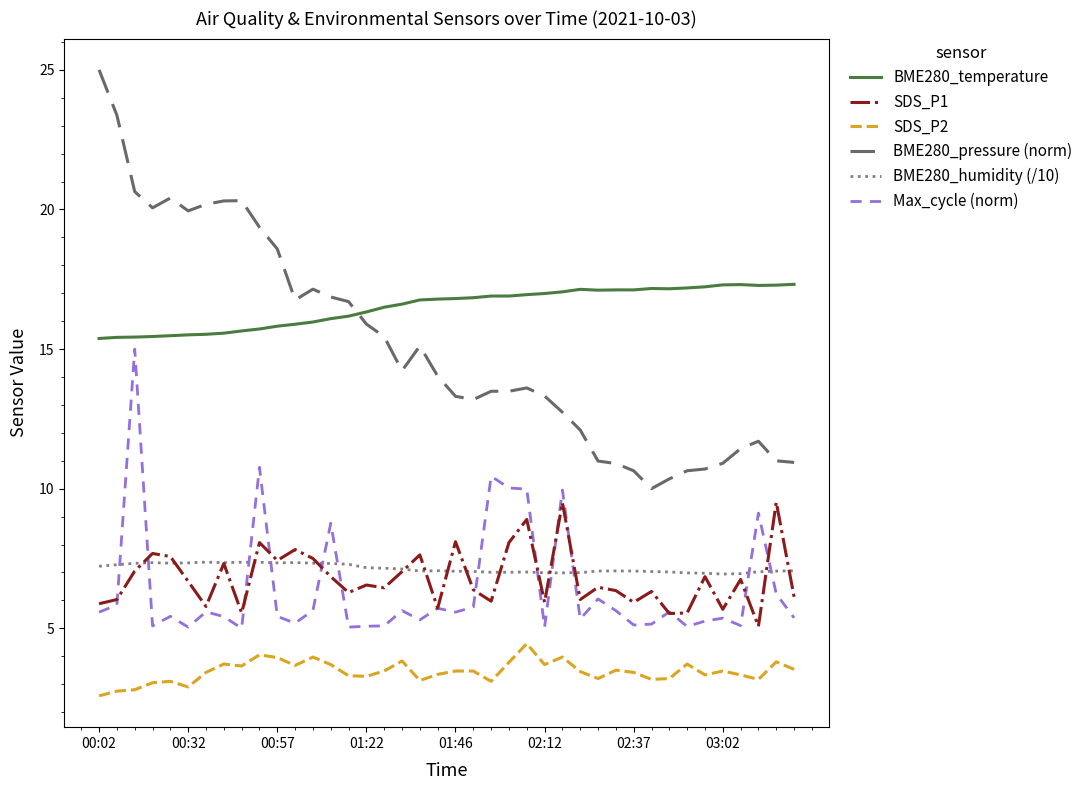

What is the difference between the second highest and minimum values in the BME280_humidity (/10) series?

0.4